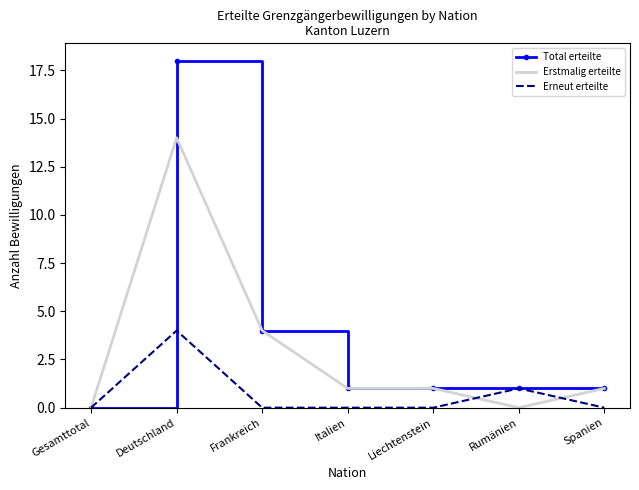

List the series in order of their overall mean, lowest first.

Erneut erteilte, Erstmalig erteilte, Total erteilte